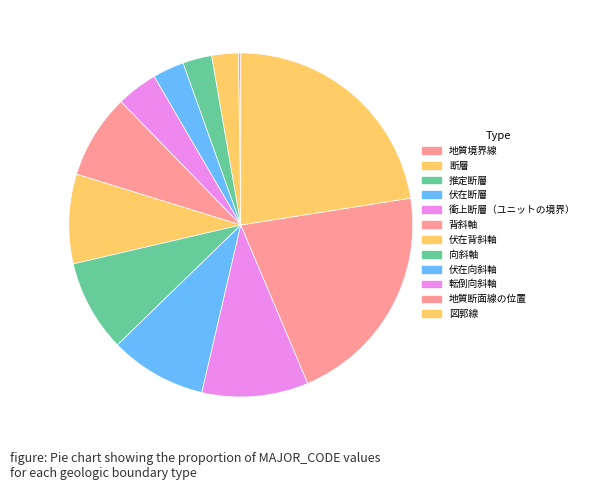

Between 断層 and 向斜軸, which is larger?

向斜軸